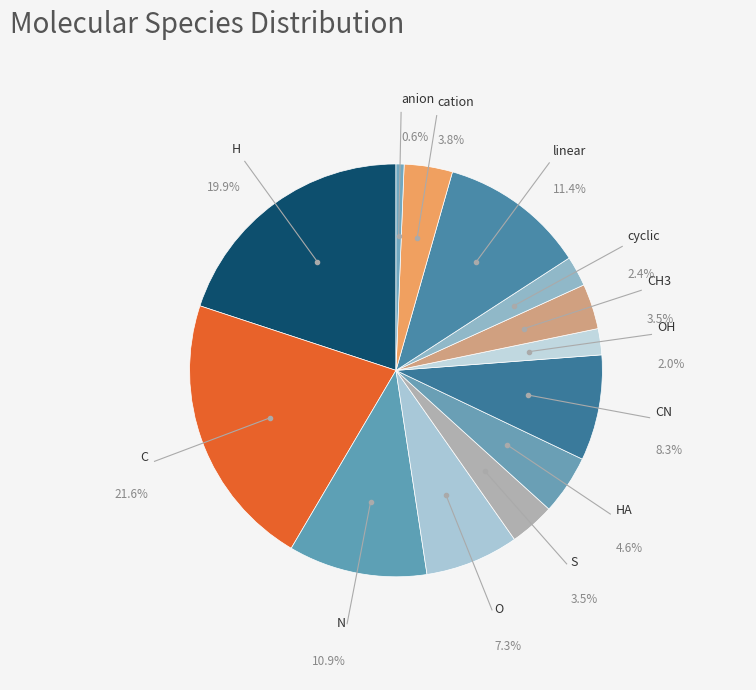

Does any single category account for the majority?

No